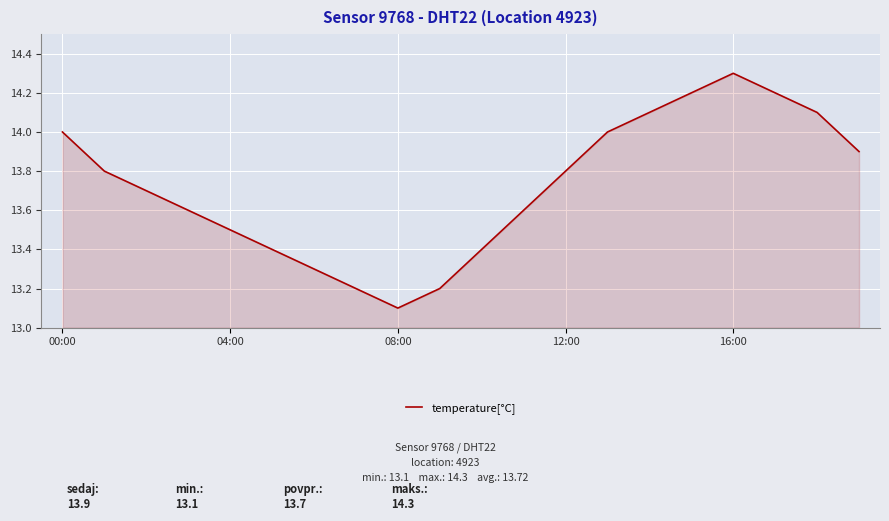

What is the difference between the maximum and minimum values?

1.2